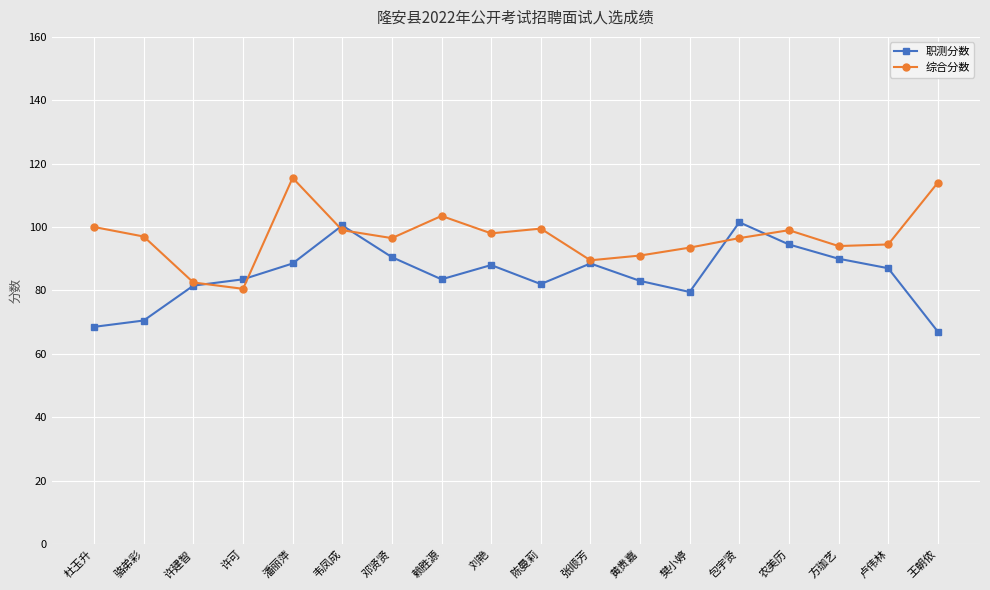

Which series has the largest total across all categories?

综合分数